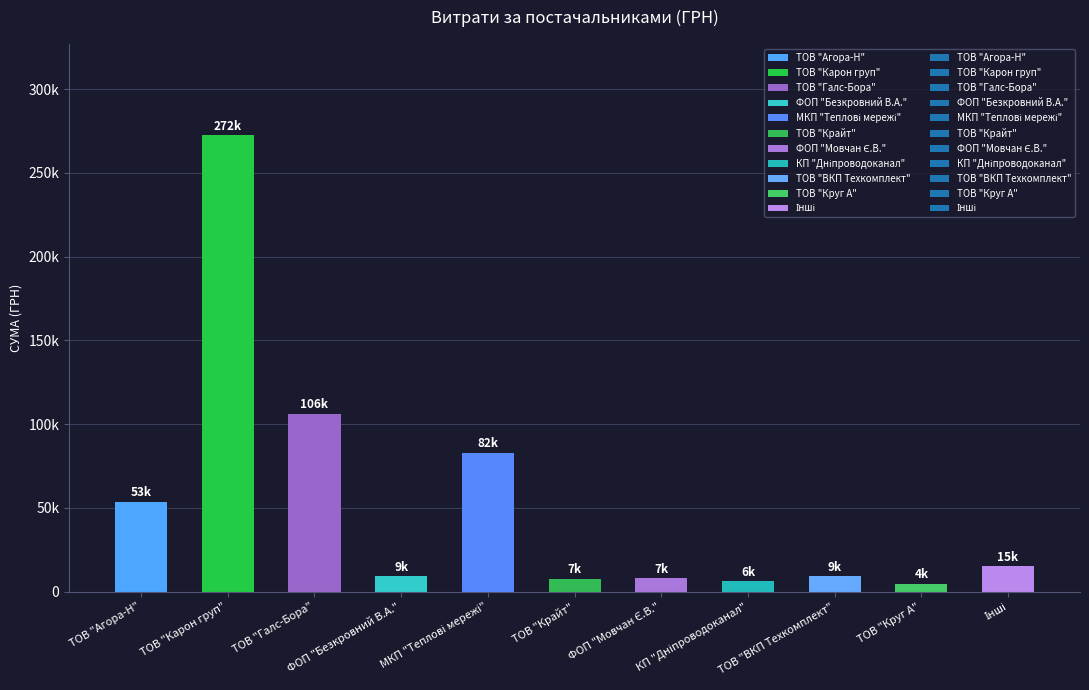

Does the chart contain any negative values?

No